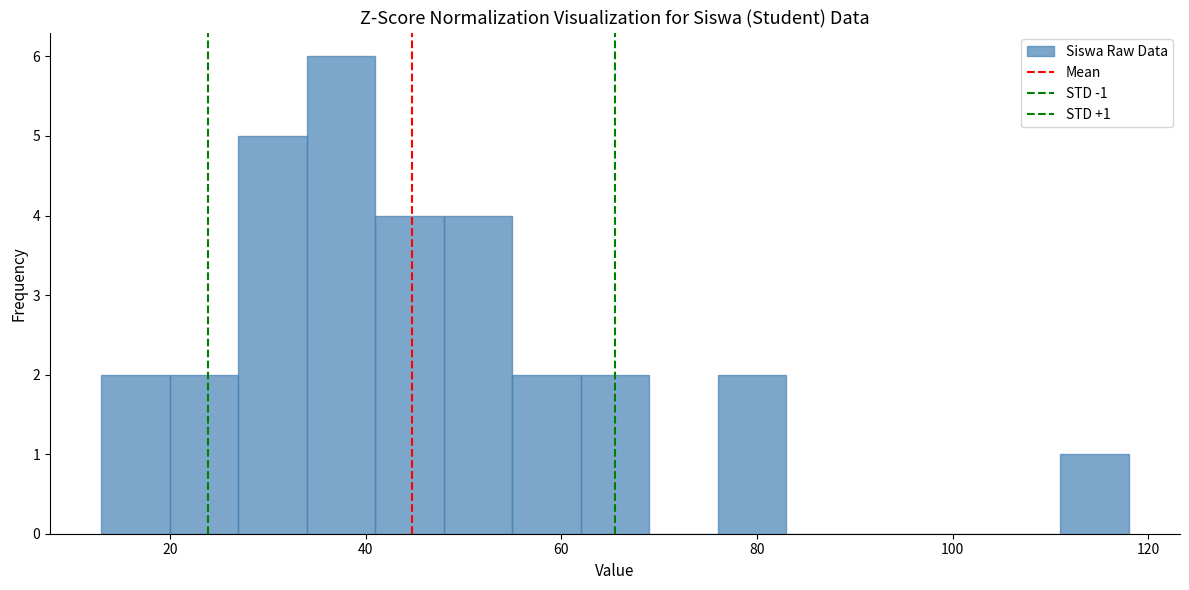

Around what value on the x-axis is the tallest bar? Give the approximate position of its centre, as read against the axis.

38